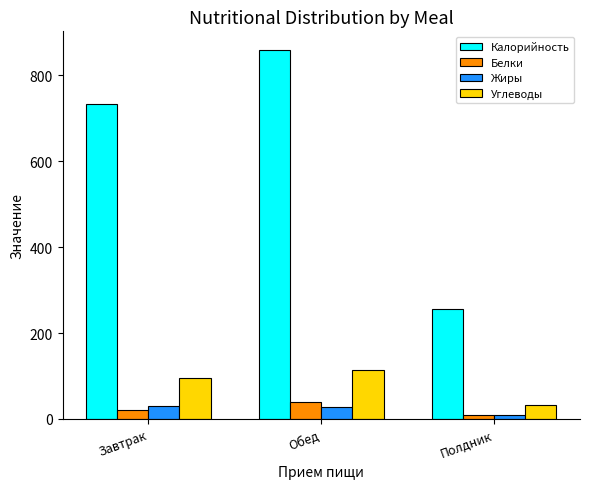

True or false: Жиры has a value of 9.3 at Полдник.

True